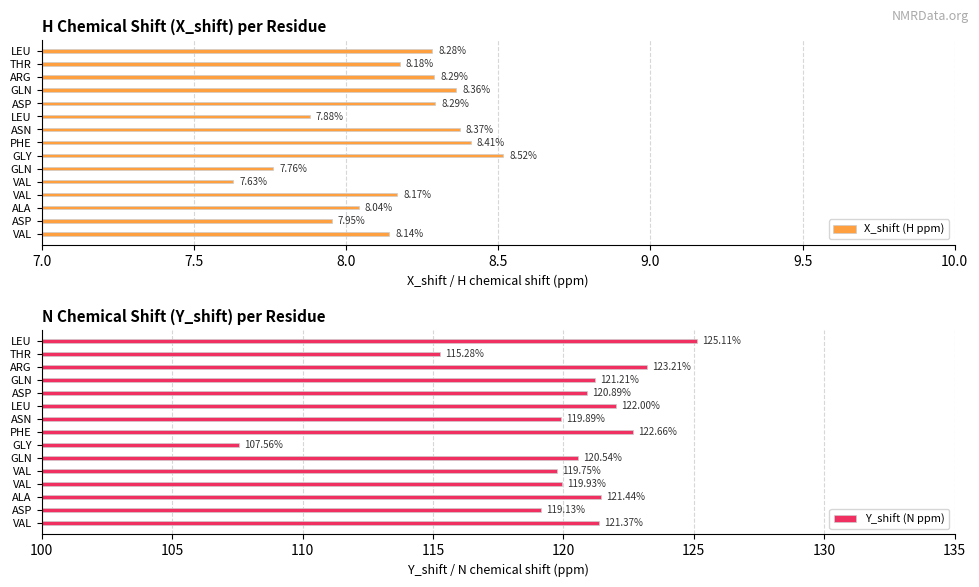

How many data points in X_shift (H ppm) are less than 8?

4